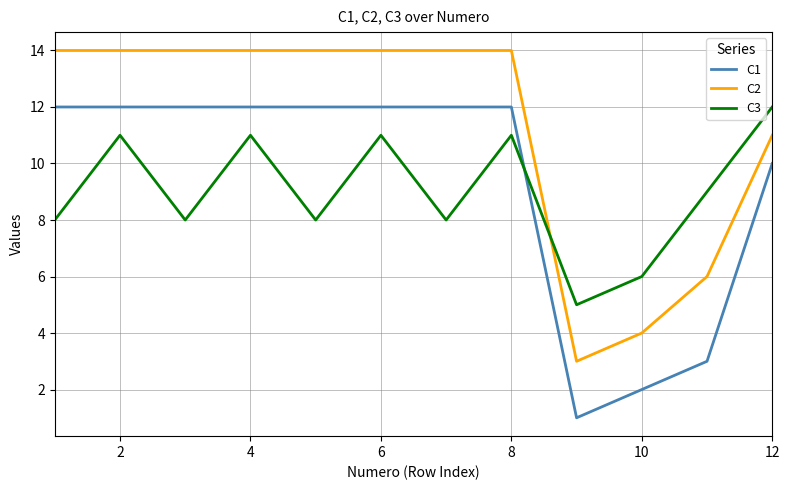

After their last crossing, which series has the higher values: C1 or C3?

C3